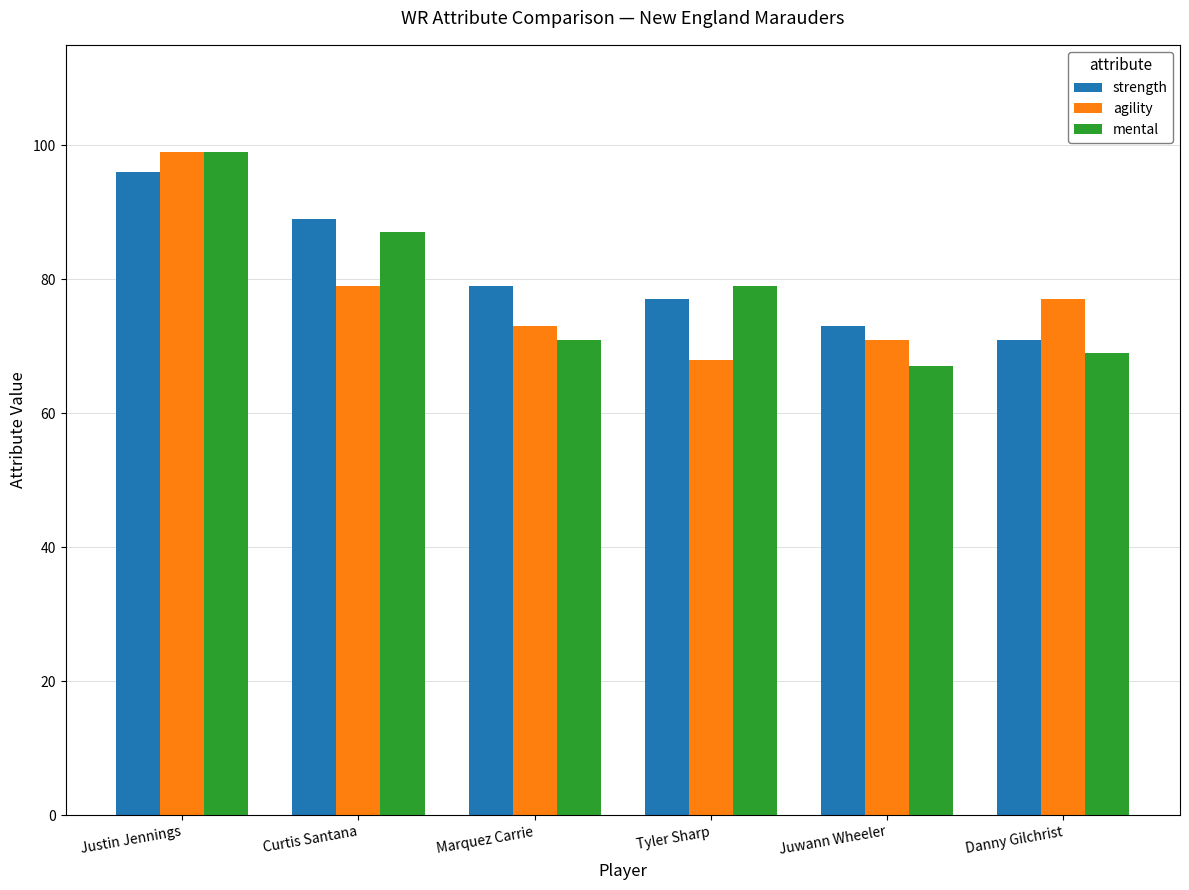

What is the total value across all series at Tyler Sharp?

224